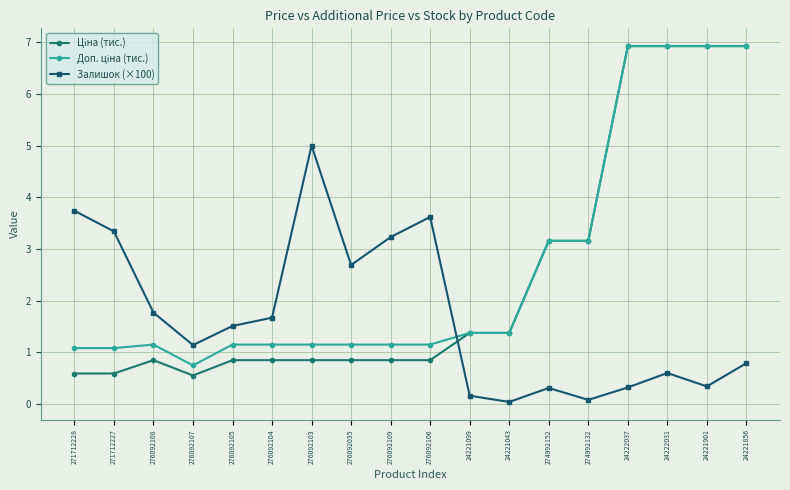

How many interior local valleys does the Залишок (×100) series have?

5